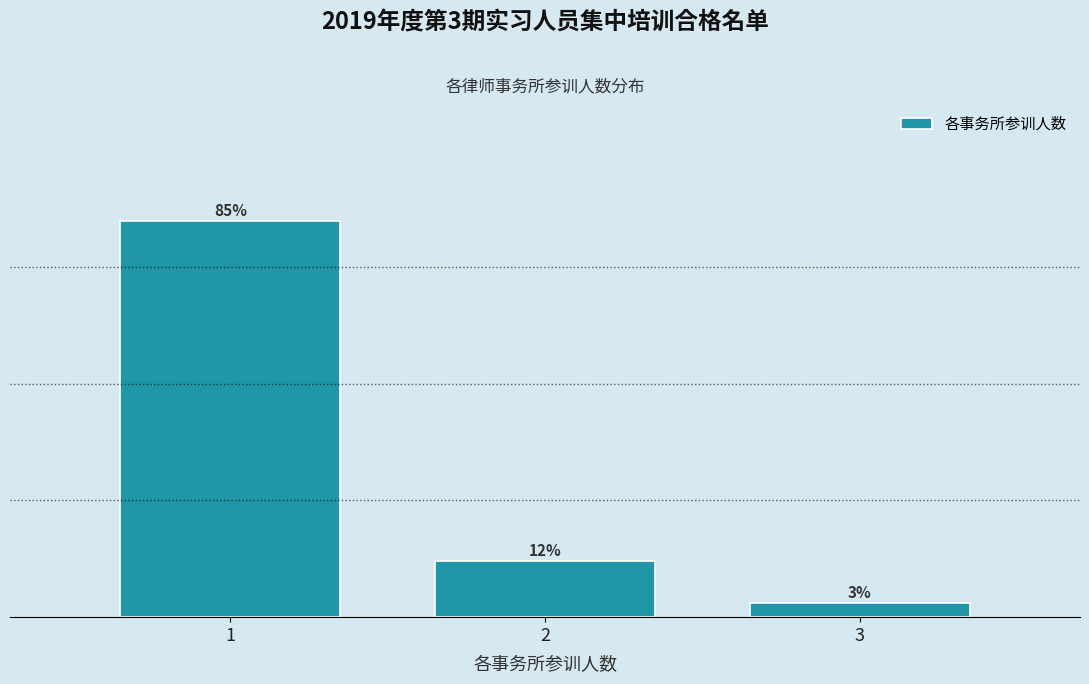

At which category does the chart reach its minimum across all series?

3